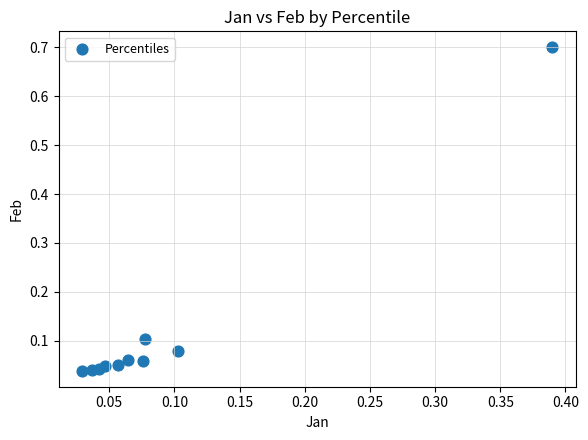

What is the range of X values (max minus min)?

0.4